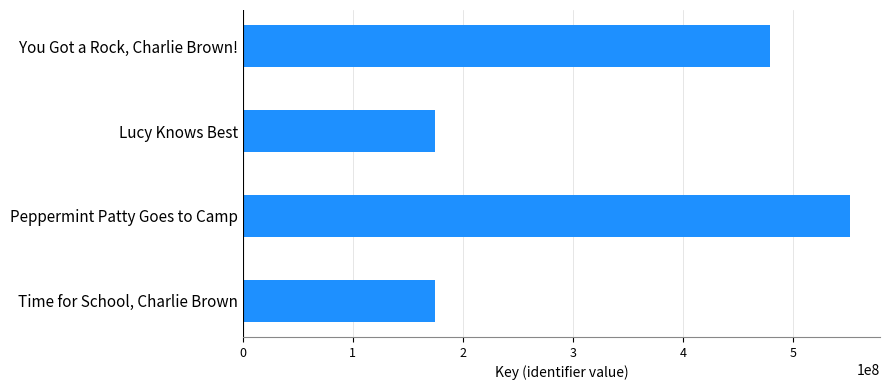

What is the maximum value shown in the chart?

551162530